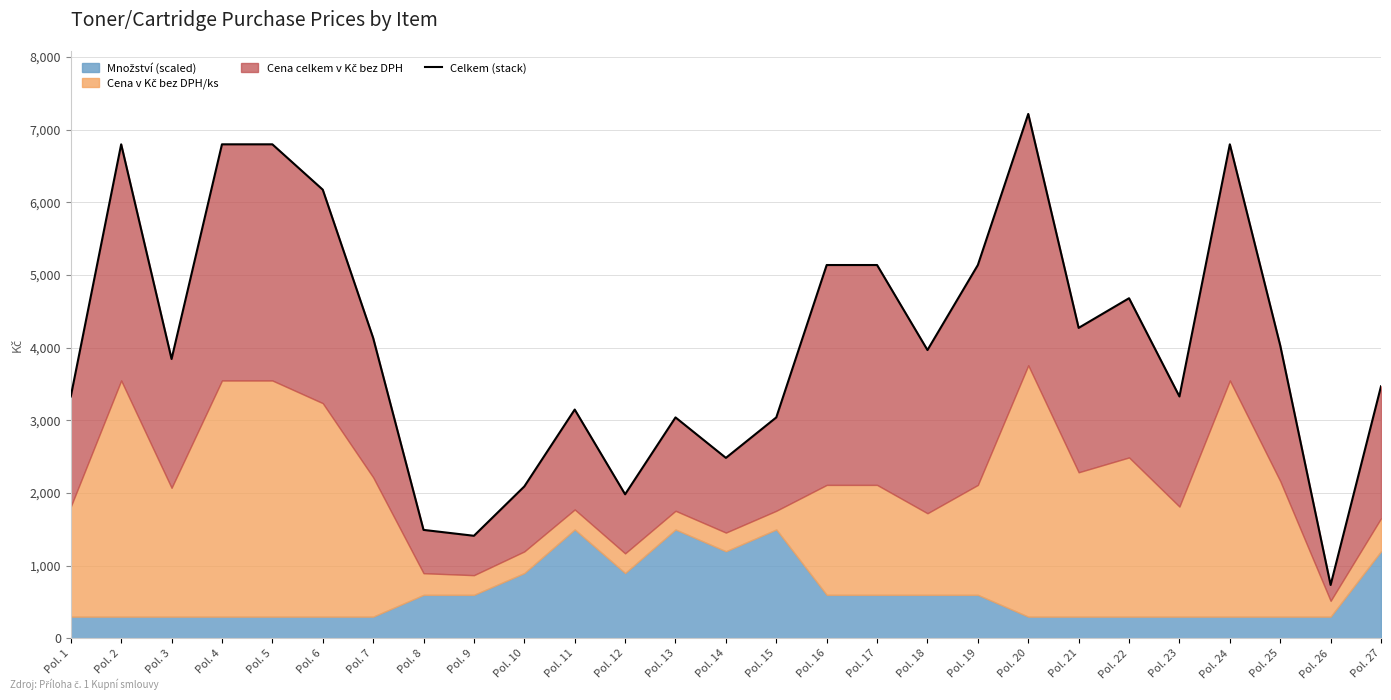

Reading right to left, list all the values displayed in this chart.

3470	736	4032	6800	3330	4682	4274	7218	5139	3969	5139	5139	3042	2485	3042	1984	3150	2092	1413	1494	4136	6176	6800	6800	3846	6800	3330